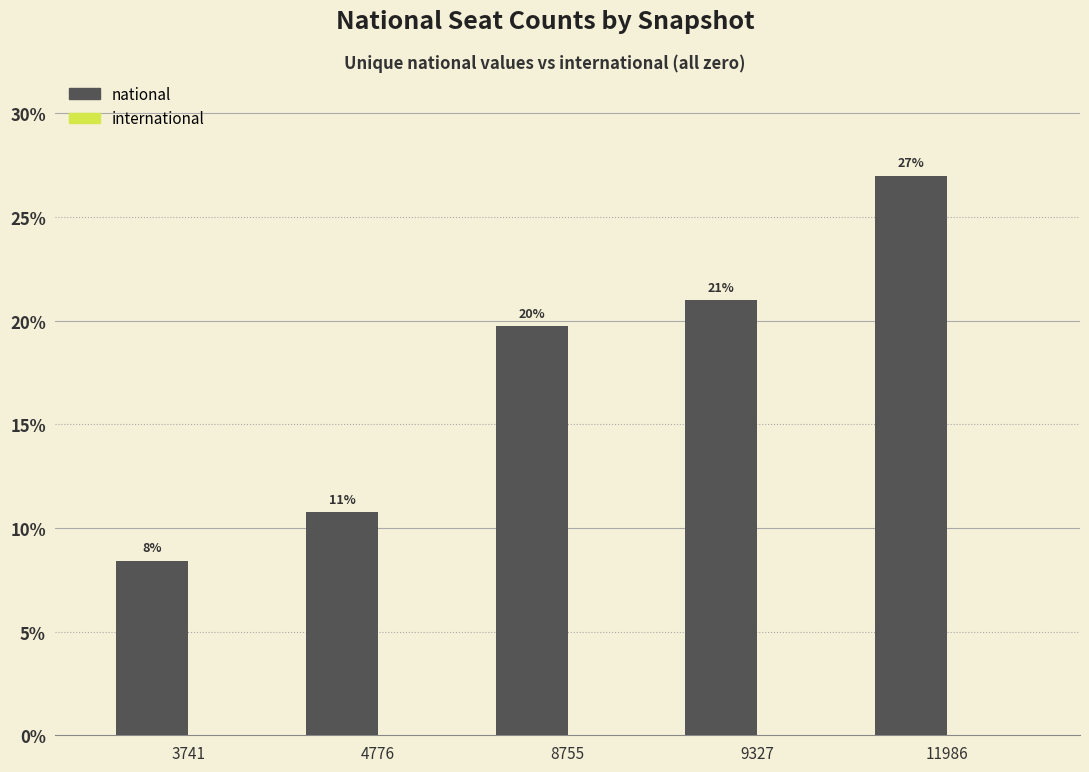

How many bars are there in total?

5